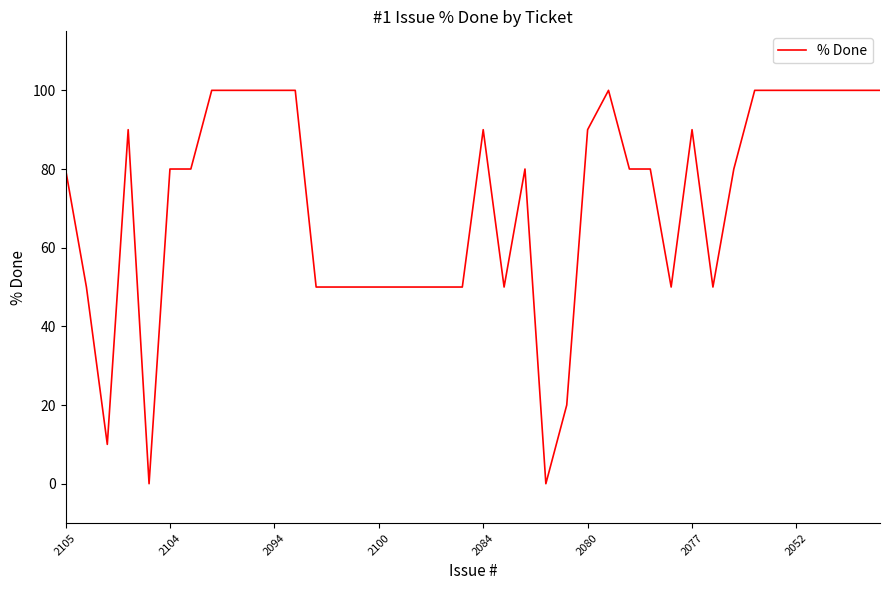

What is the maximum value shown in the chart?

100